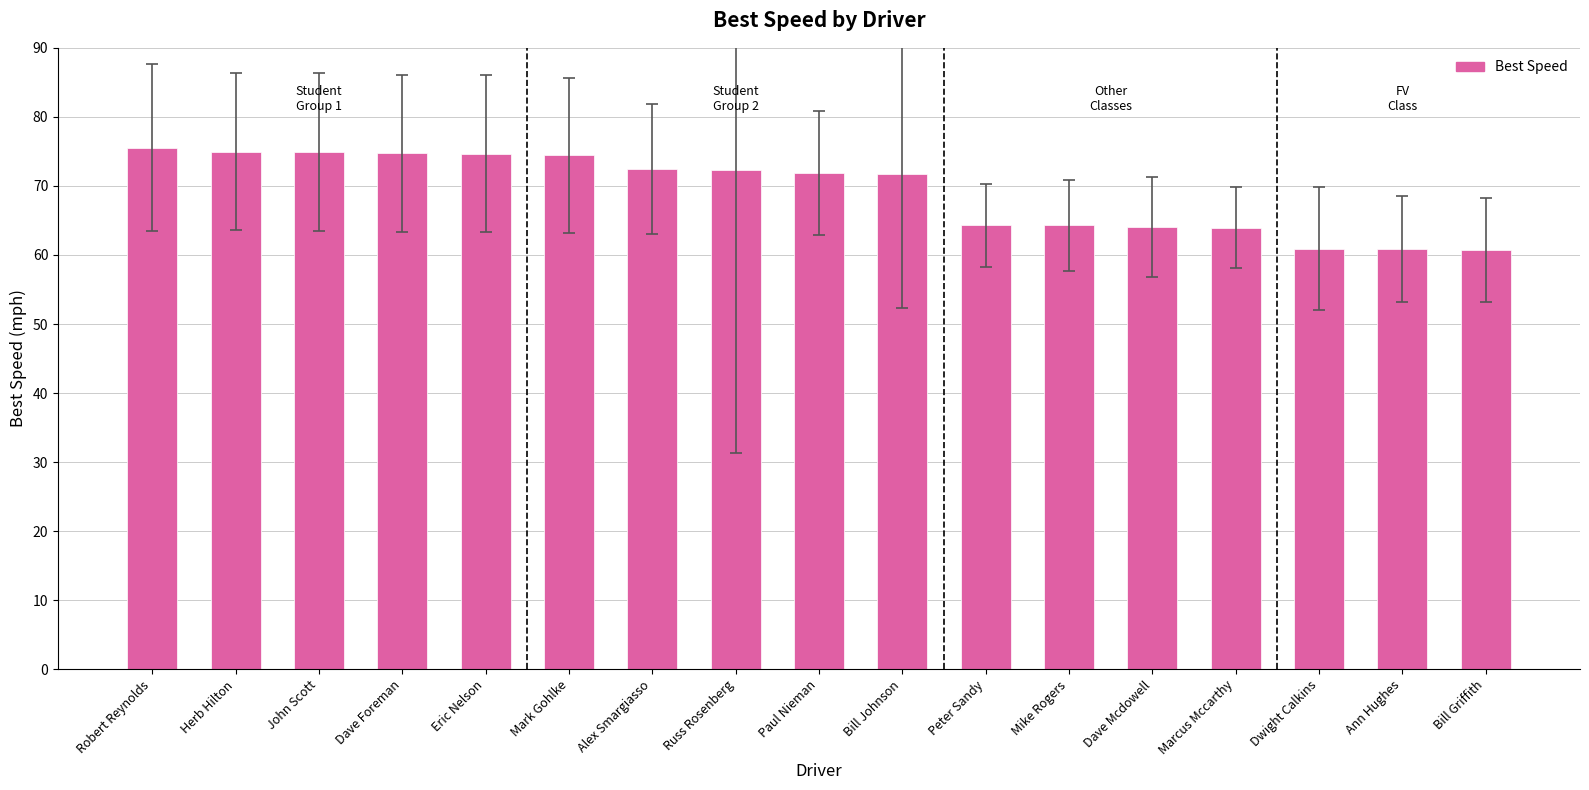

What is the average value?

69.2